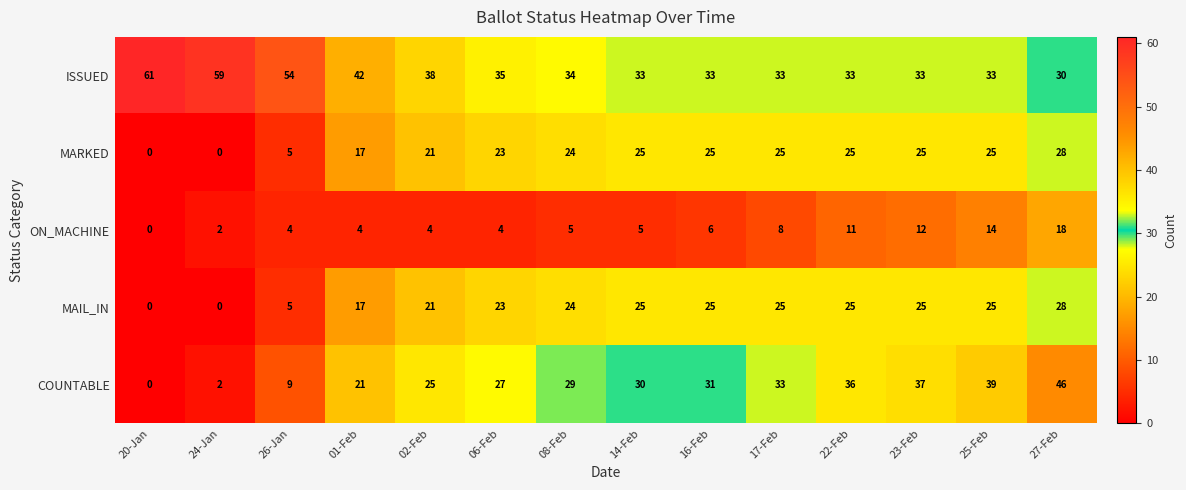

Which label corresponds to the largest value in the chart?

20-Jan